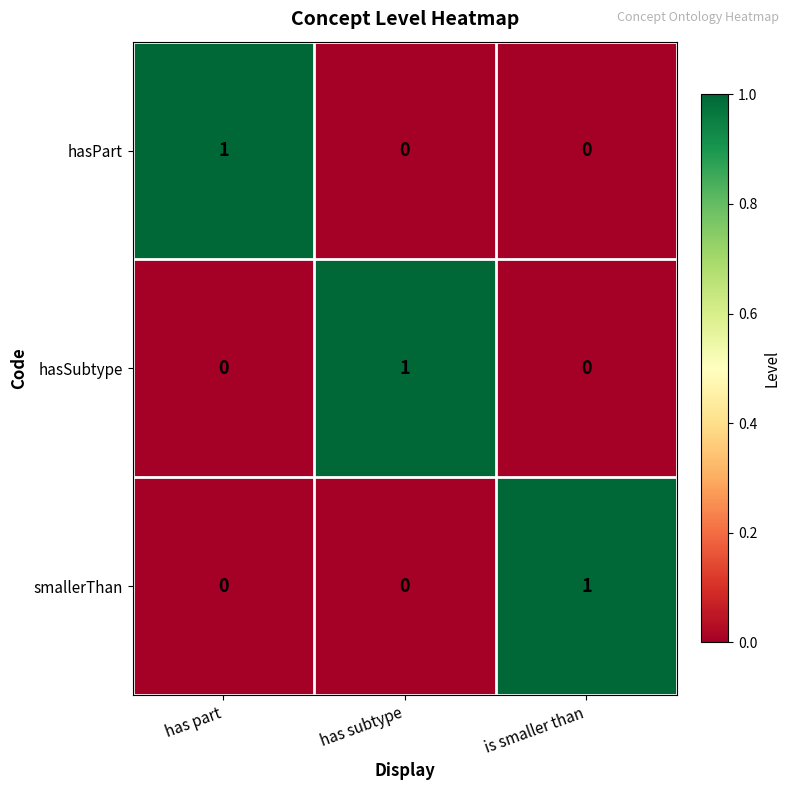

The smallerThan series shows 0 at has subtype. True or false?

True